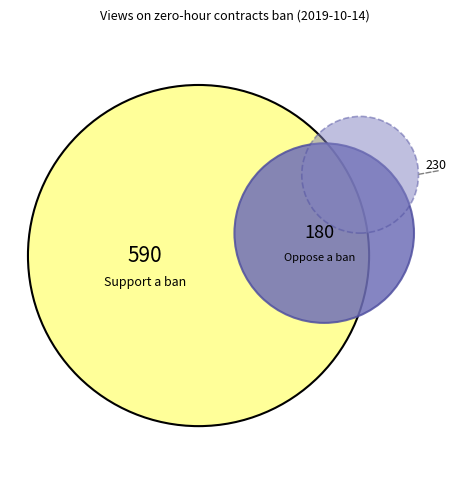

The Don't know slice represents 23% of the pie. True or false?

True